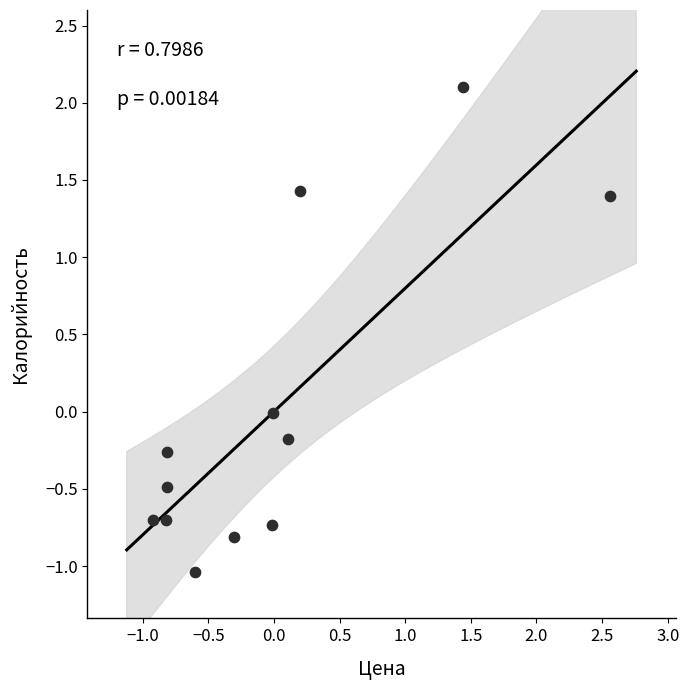

What is the range of Y values (max minus min)?

3.1